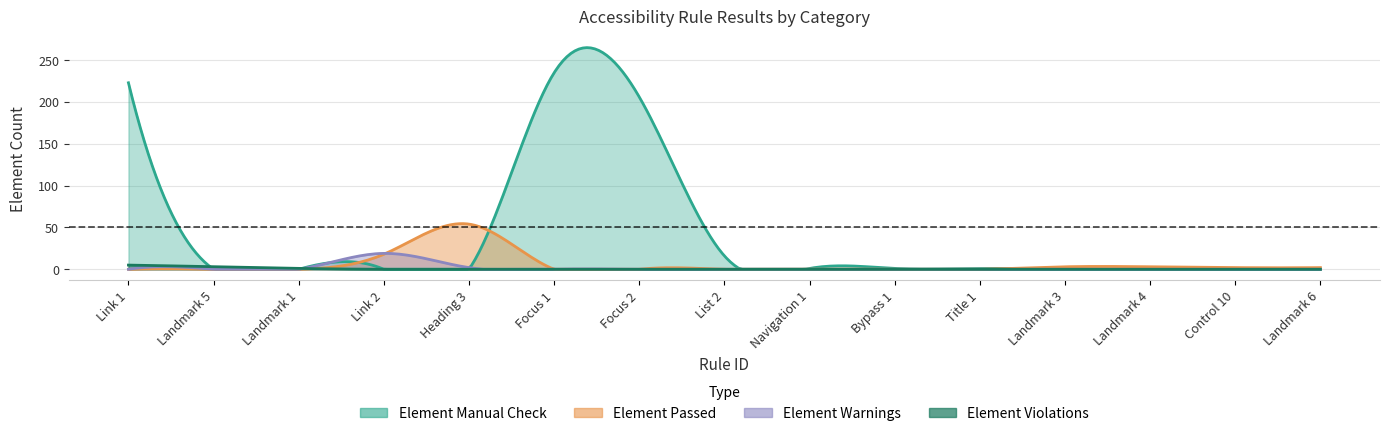

The Element Passed series shows -22 at Navigation 1. True or false?

False